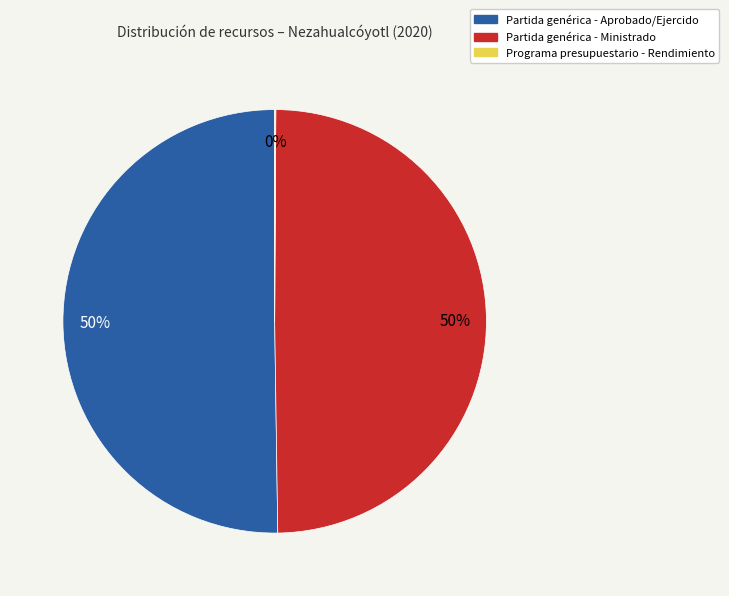

To the nearest percent, what is the difference between the largest and smallest slice percentages?

50%